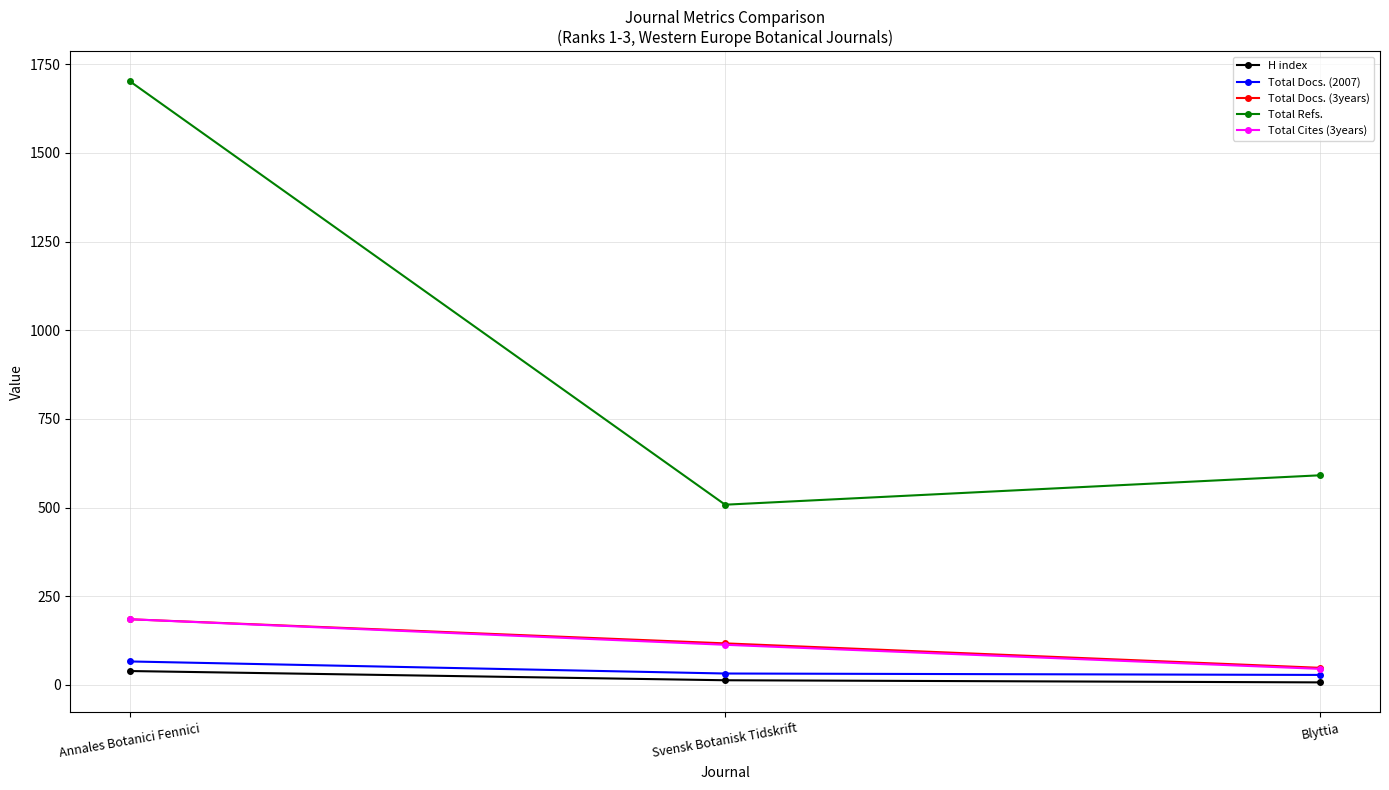

Rank the categories by Total Docs. (3years) value from highest to lowest.

Annales Botanici Fennici, Svensk Botanisk Tidskrift, Blyttia